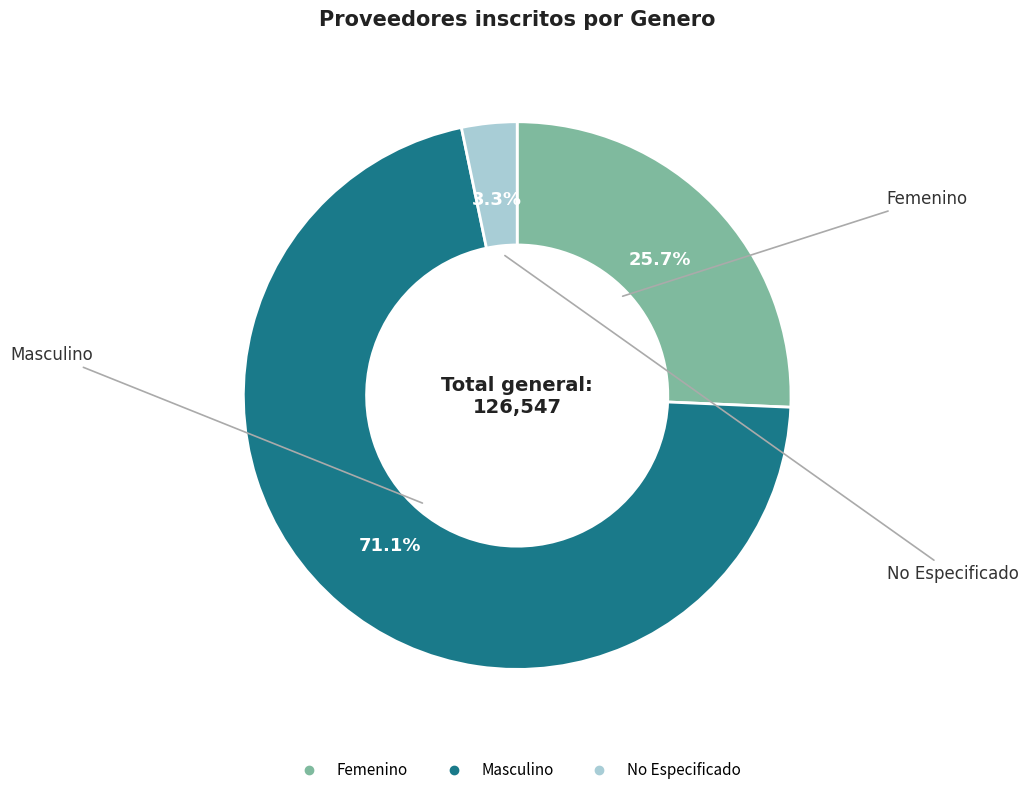

Is there any slice that represents more than half of the pie?

Yes